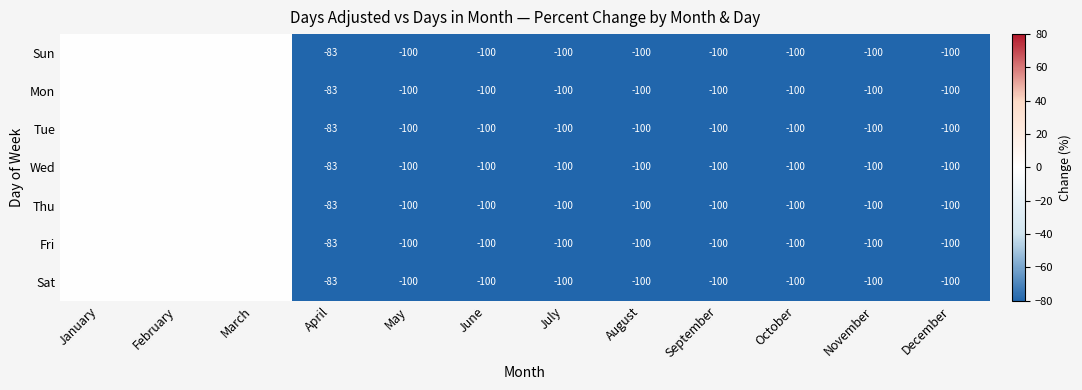

What is the total value across all series at August?

-700